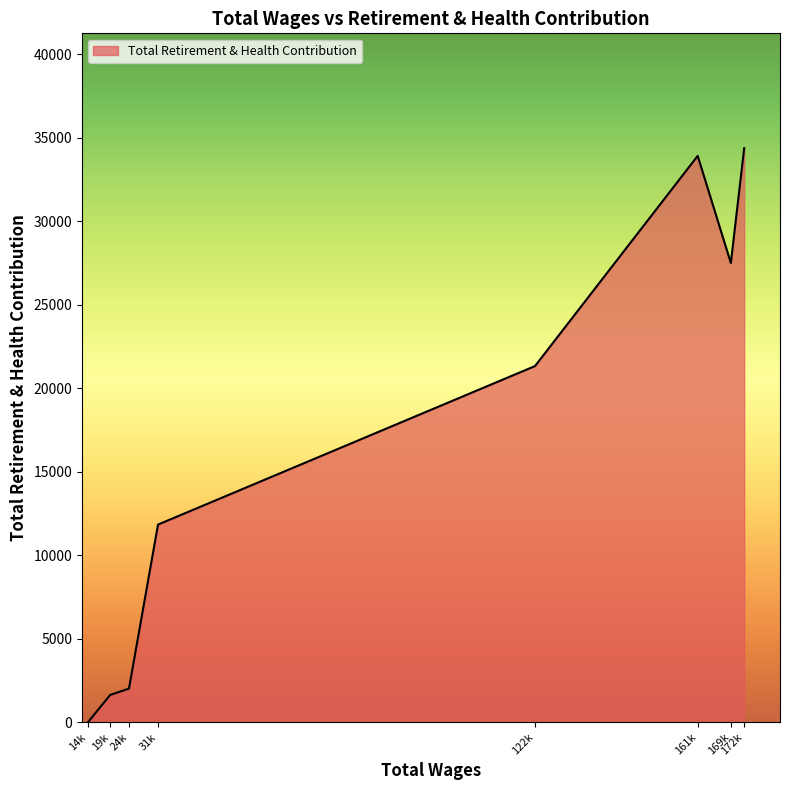

Does the chart have visible grid lines?

No